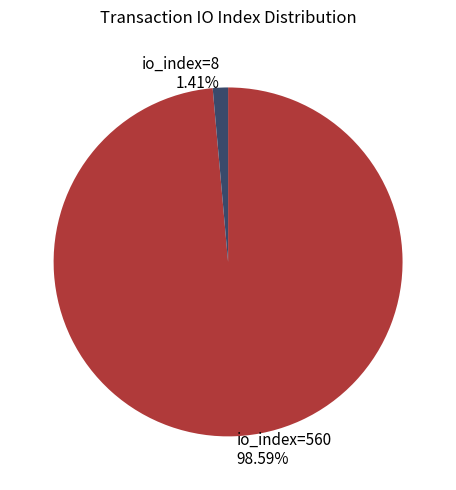

Is the sum of io_index=8 and io_index=560 greater than half?

Yes